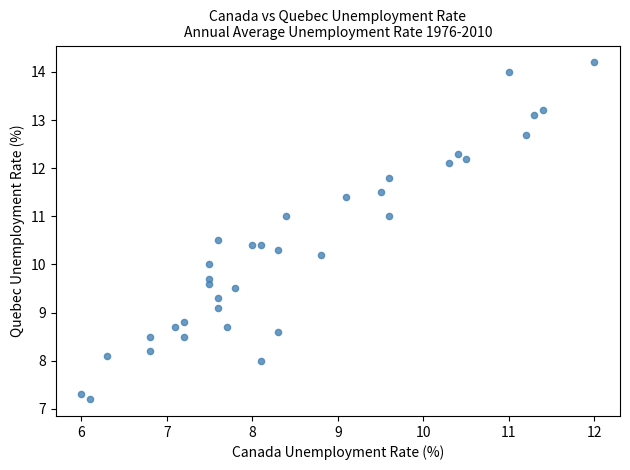

What is the range of X values (max minus min)?

6.0